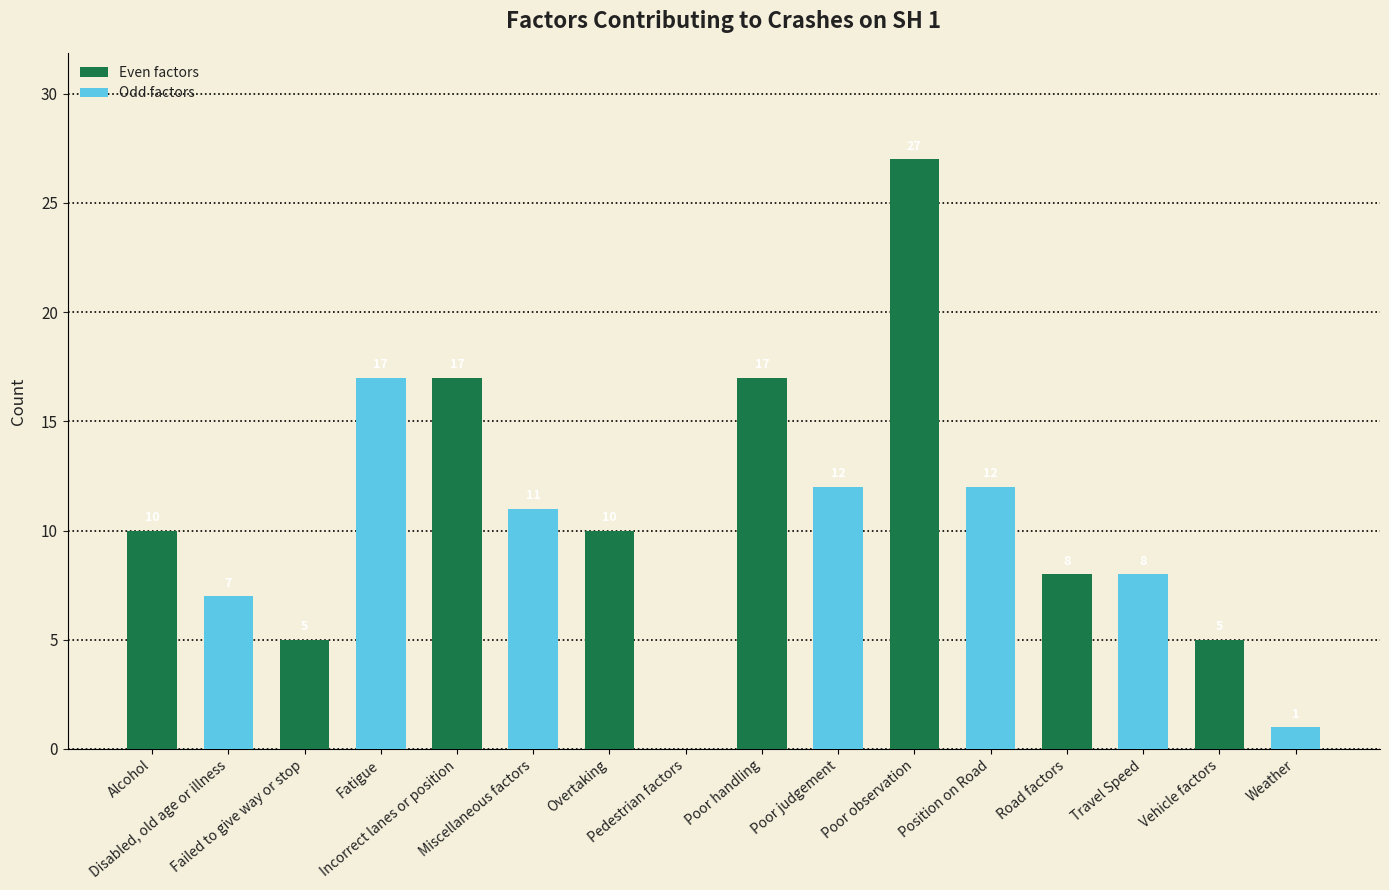

What is the maximum value shown in the chart?

27